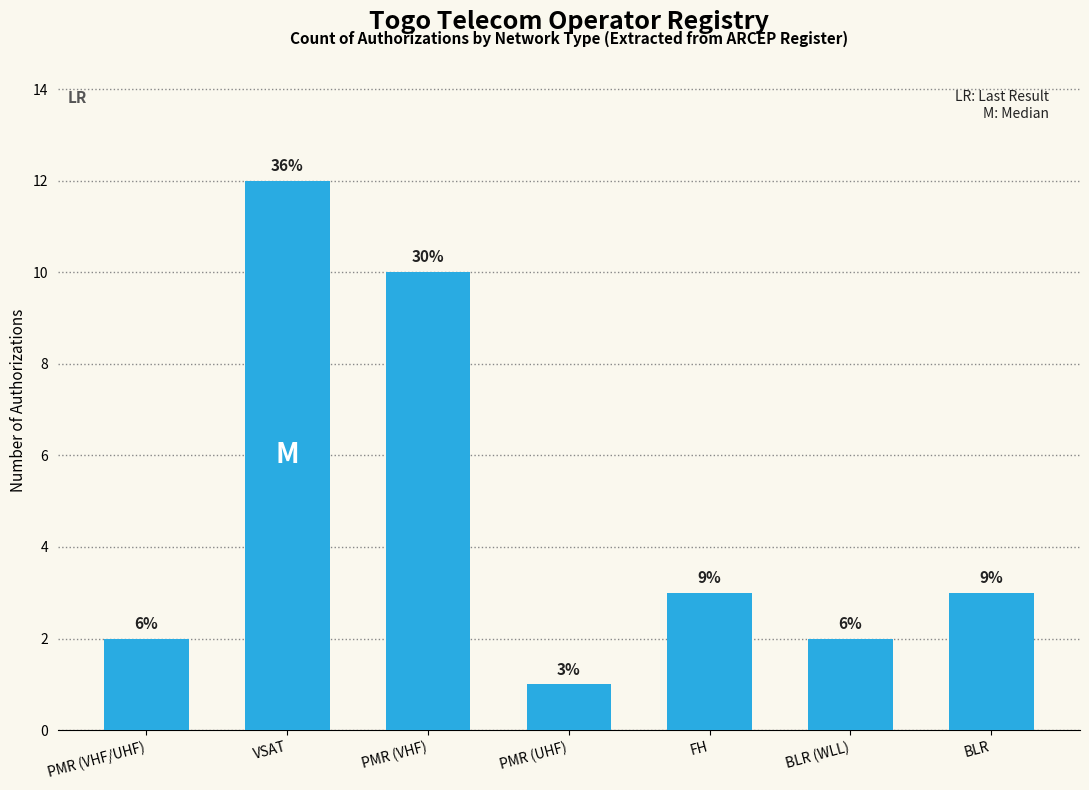

Does the chart contain any negative values?

No